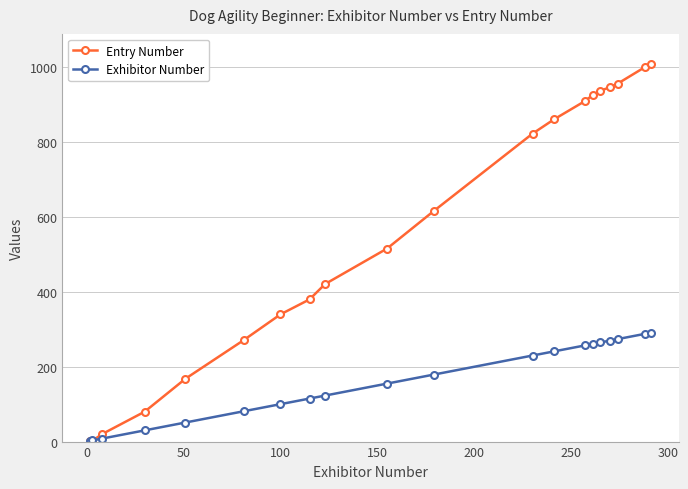

Which series has the largest range (max minus min)?

Entry Number